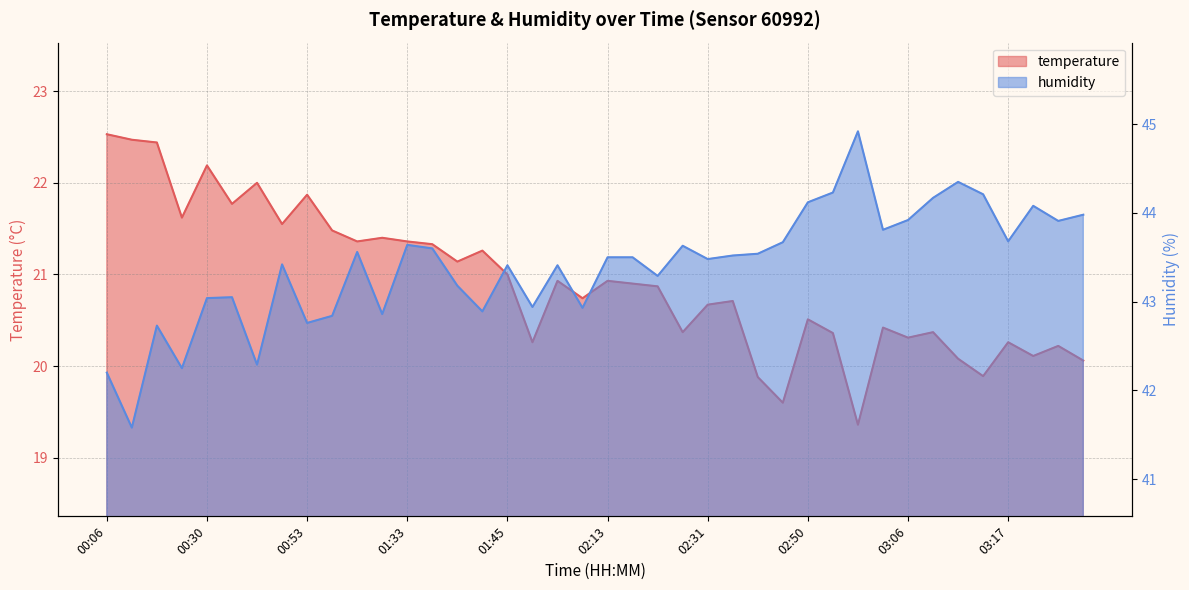

What is the difference between the maximum and second lowest values in the temperature series?

2.9